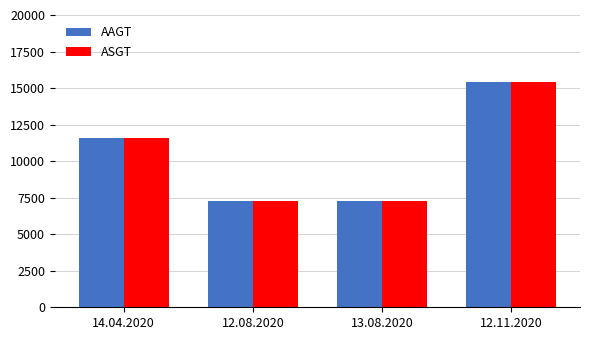

At which category is the sum across all series the highest?

12.11.2020